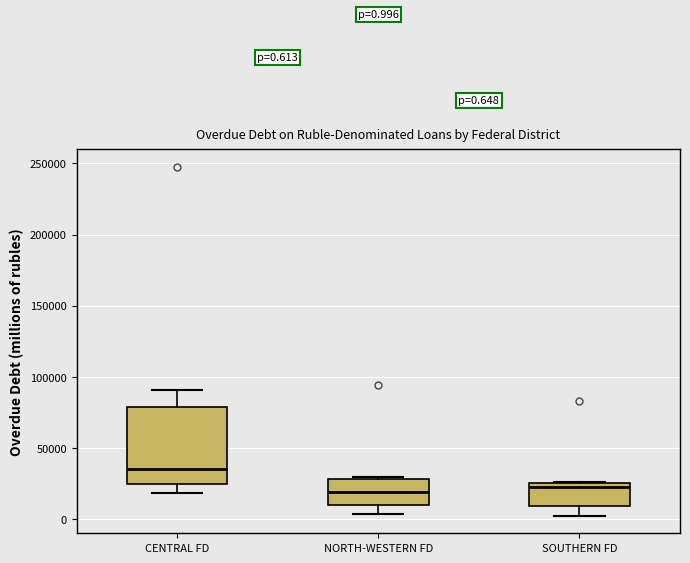

Which box's median line is the highest?

CENTRAL FD